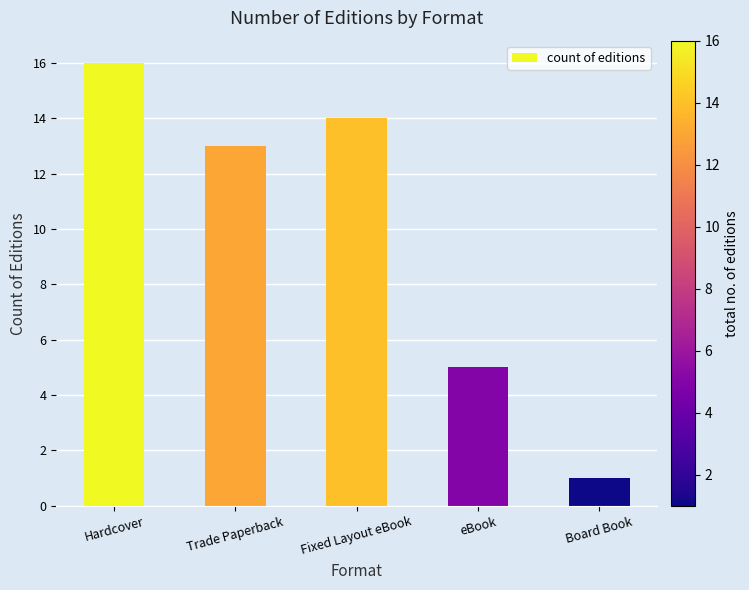

List the labels in order of value, largest first.

Hardcover, Fixed Layout eBook, Trade Paperback, eBook, Board Book